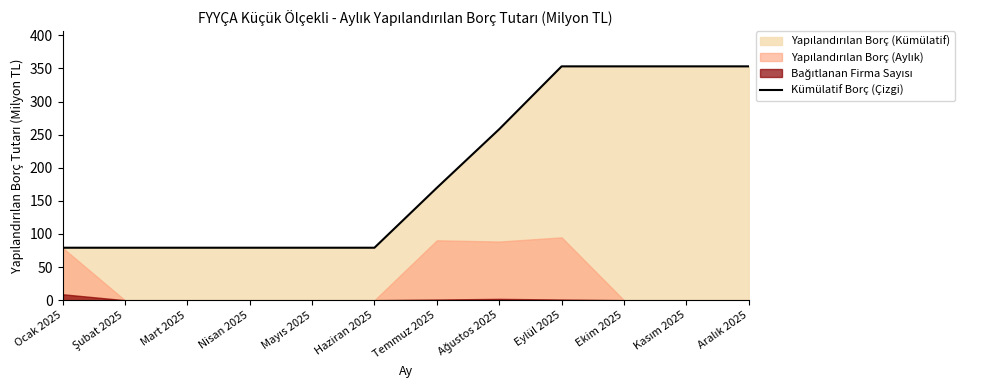

List the labels in order of value, largest first.

Eylül 2025, Ekim 2025, Kasım 2025, Aralık 2025, Ağustos 2025, Temmuz 2025, Ocak 2025, Şubat 2025, Mart 2025, Nisan 2025, Mayıs 2025, Haziran 2025